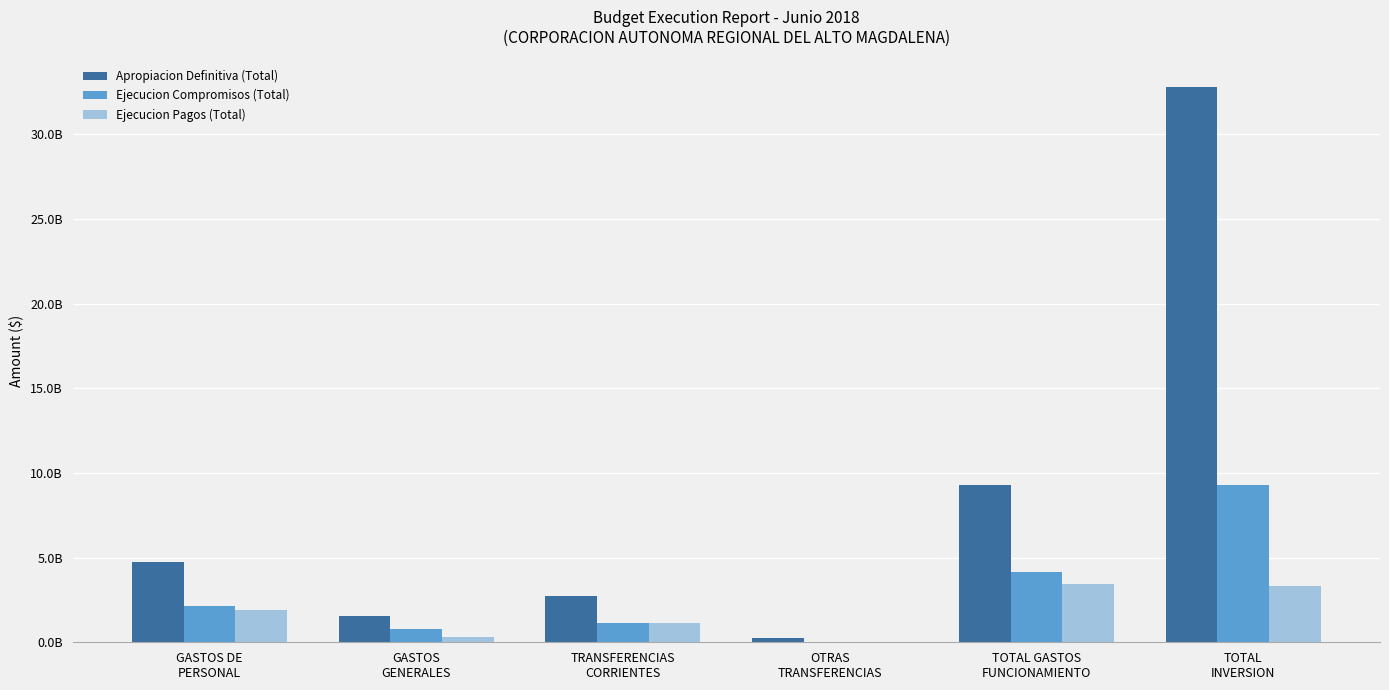

Reading right to left, transcribe all the data shown in this chart.

Apropiacion Definitiva (Total): TOTAL
INVERSION=32780226895	TOTAL GASTOS
FUNCIONAMIENTO=9264597347	OTRAS
TRANSFERENCIAS=240000000	TRANSFERENCIAS
CORRIENTES=2760027087	GASTOS
GENERALES=1542677086	GASTOS DE
PERSONAL=4721893174
Ejecucion Compromisos (Total): TOTAL
INVERSION=9288305420	TOTAL GASTOS
FUNCIONAMIENTO=4148948507	OTRAS
TRANSFERENCIAS=45563589	TRANSFERENCIAS
CORRIENTES=1143081695	GASTOS
GENERALES=805641440	GASTOS DE
PERSONAL=2154661783
Ejecucion Pagos (Total): TOTAL
INVERSION=3306722623	TOTAL GASTOS
FUNCIONAMIENTO=3415865163	OTRAS
TRANSFERENCIAS=45563589	TRANSFERENCIAS
CORRIENTES=1143081695	GASTOS
GENERALES=340912091	GASTOS DE
PERSONAL=1886307788